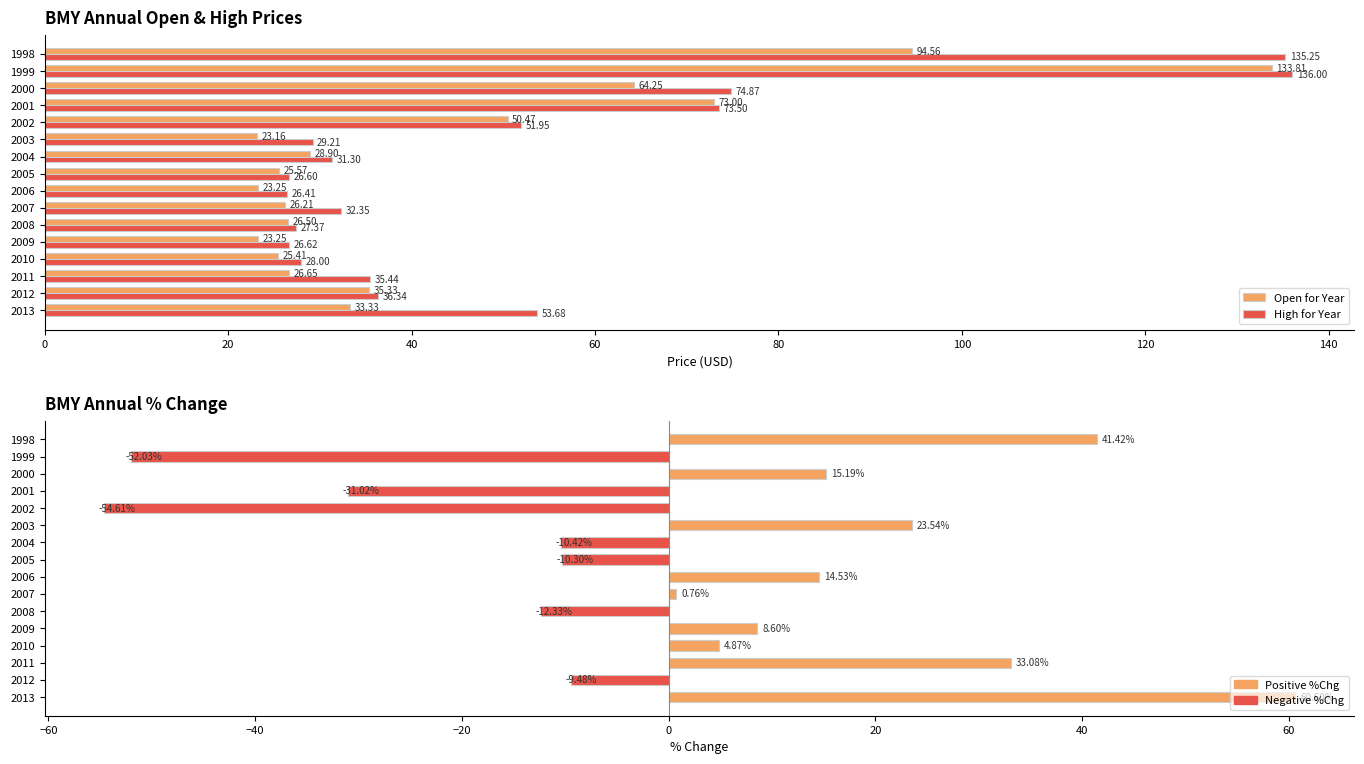

What is the difference between the maximum and minimum values in the Open for Year series?

110.7